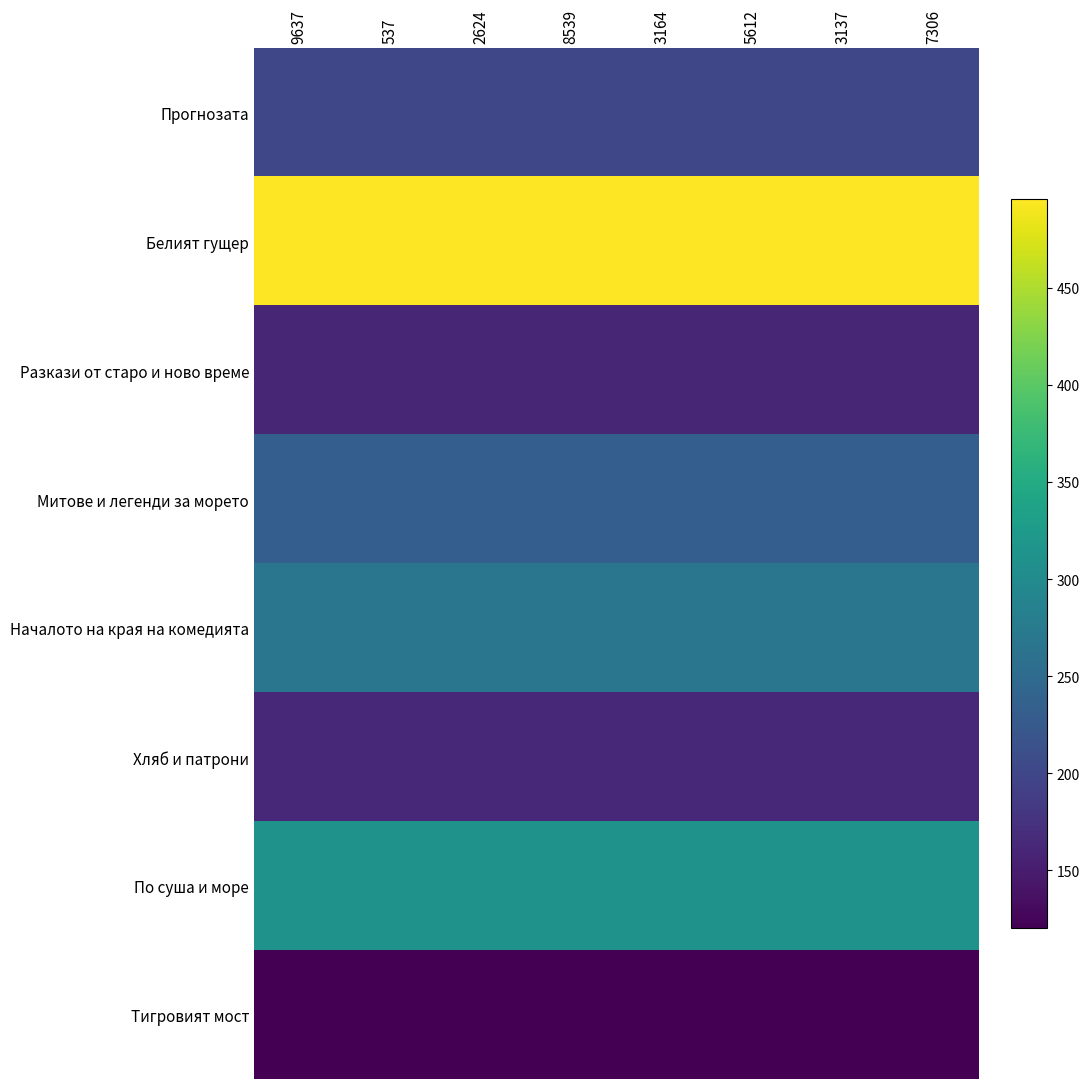

Which series has the largest total across all categories?

Белият гущер